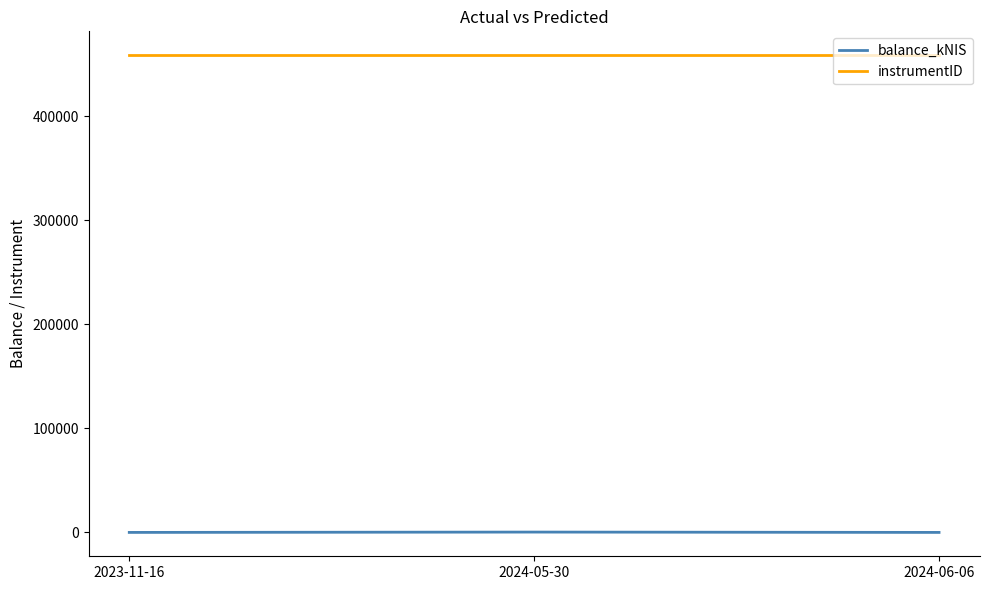

Rank the series at 2023-11-16 from highest to lowest value.

instrumentID, balance_kNIS